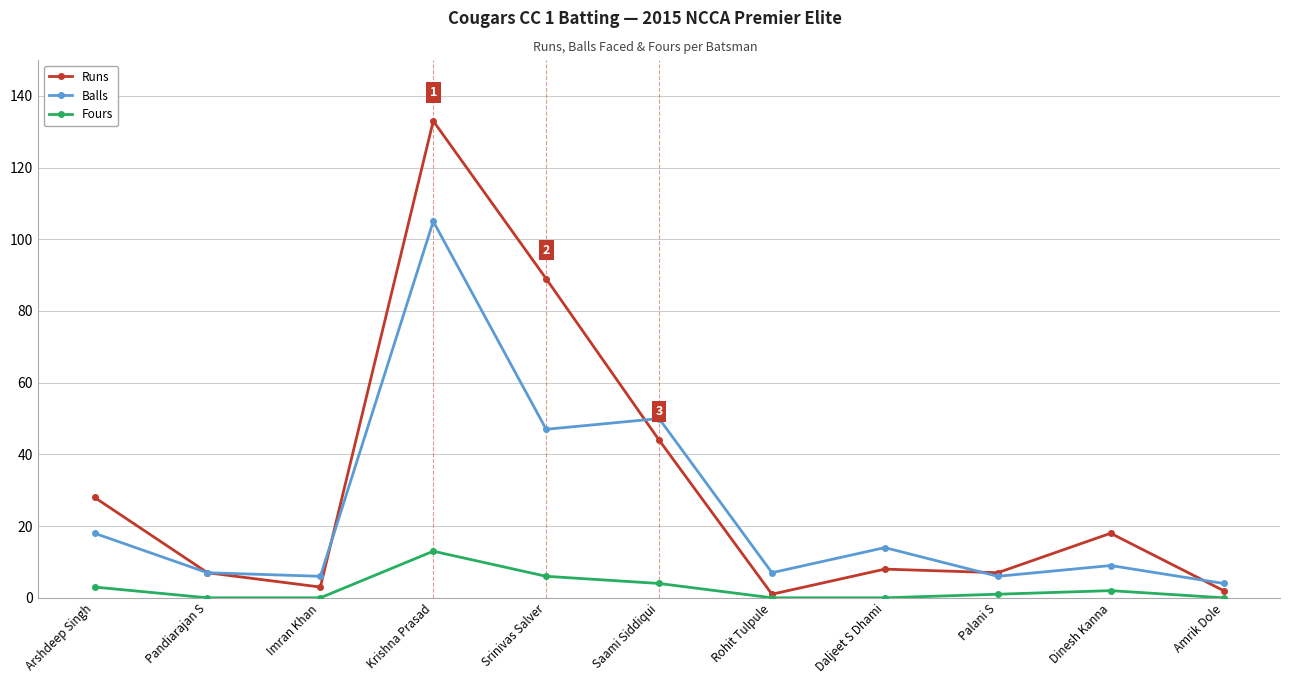

At Amrik Dole, list the series in order from smallest to largest.

Fours, Runs, Balls